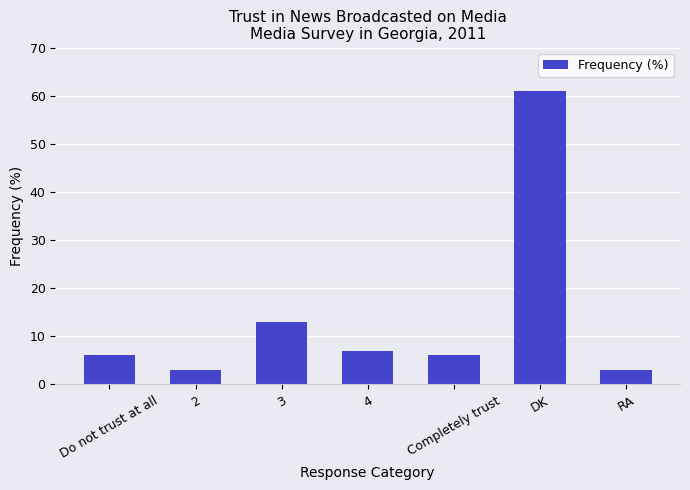

Approximately how many times larger is the value at DK compared to 2?

20.3